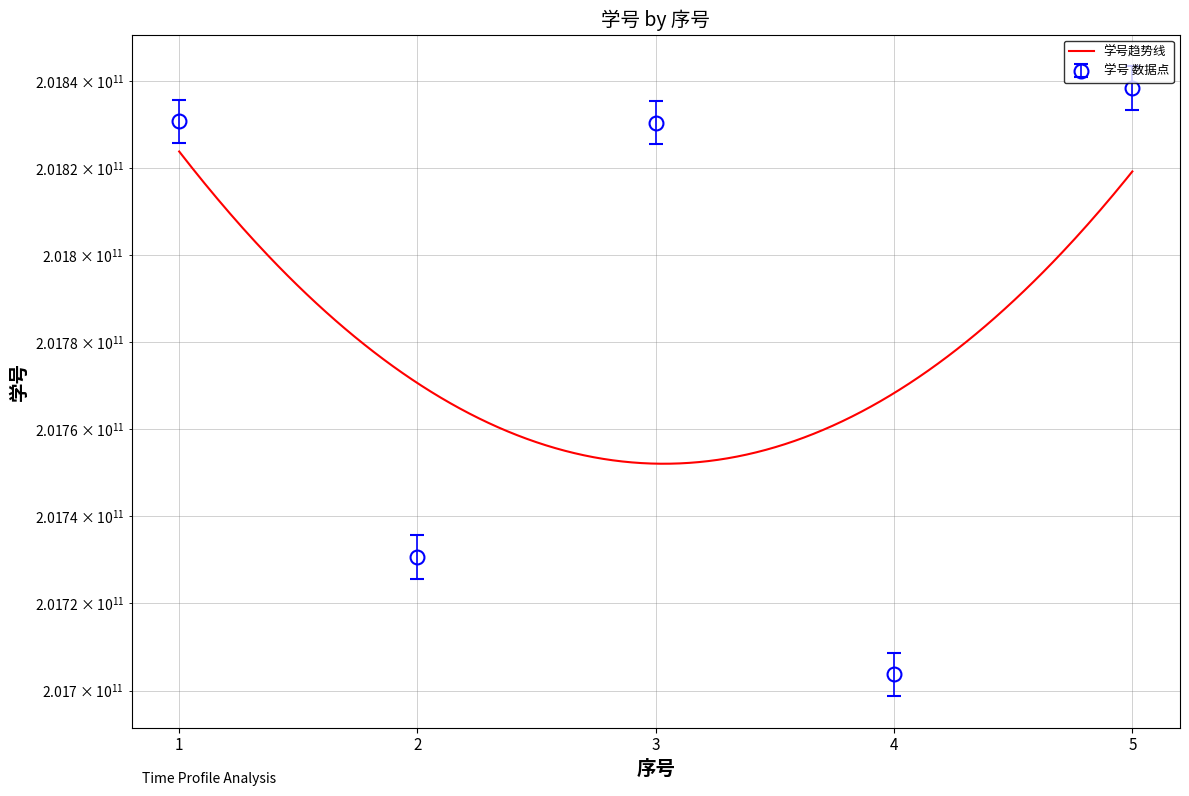

Does the chart display data point markers on the line(s)?

No